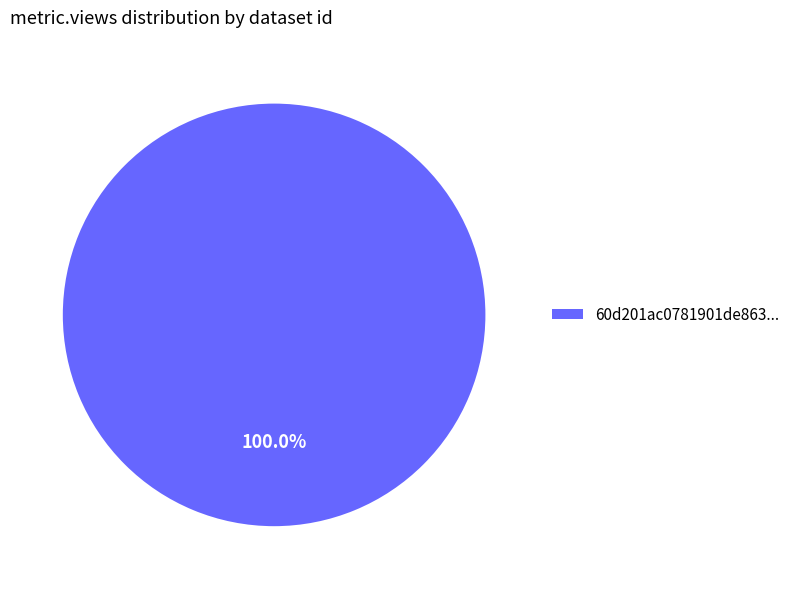

Which slice represents more than half of the pie?

60d201ac0781901de863...